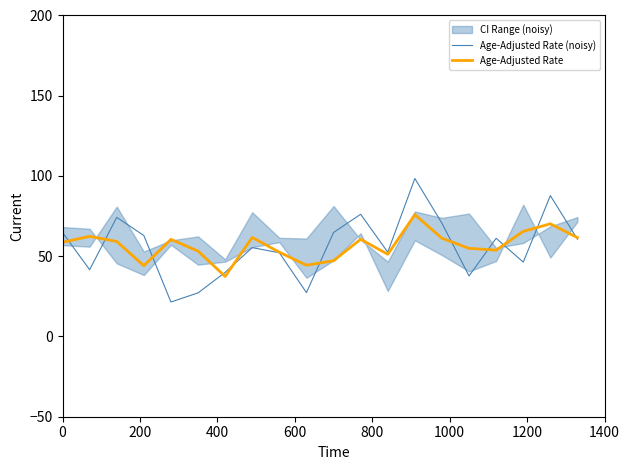

What is the minimum value shown in the chart?

21.5